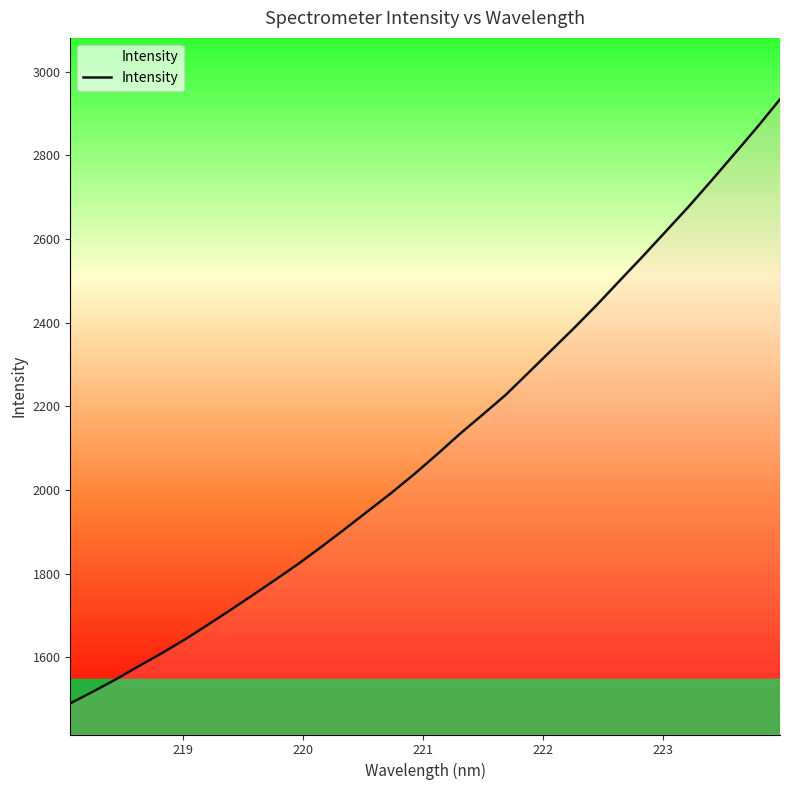

What is the minimum value shown in the chart?

1489.9